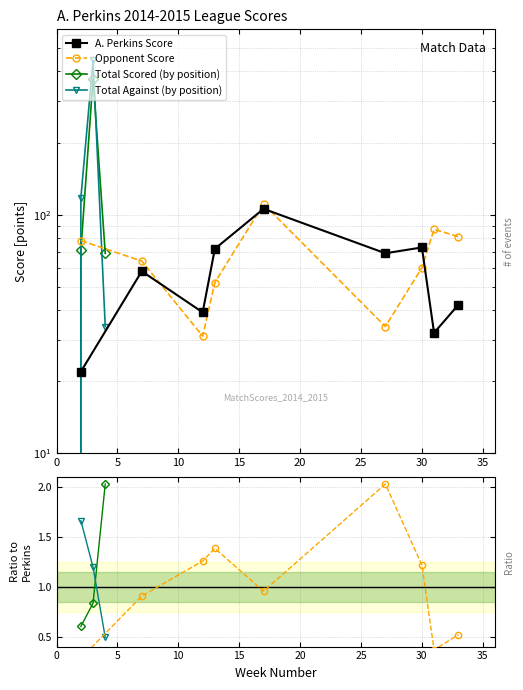

How many intersections are there between Opponent Score and A. Perkins Score?

4